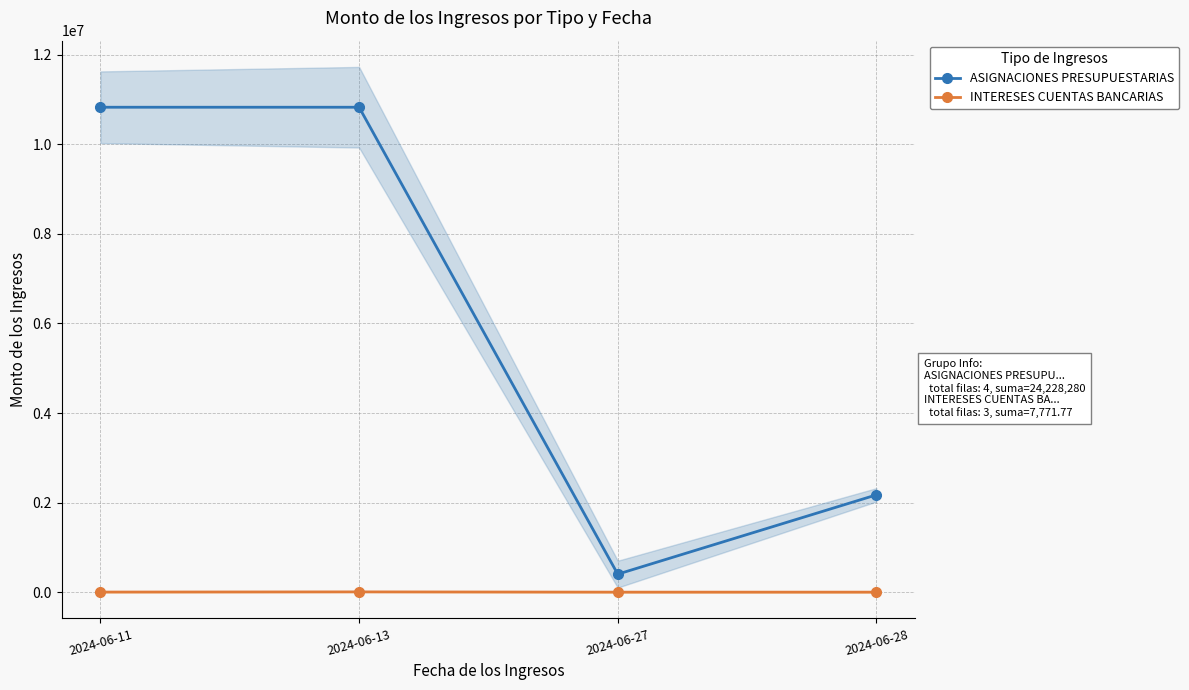

True or false: INTERESES CUENTAS BANCARIAS has a value of 48.6 at 2024-06-27.

False